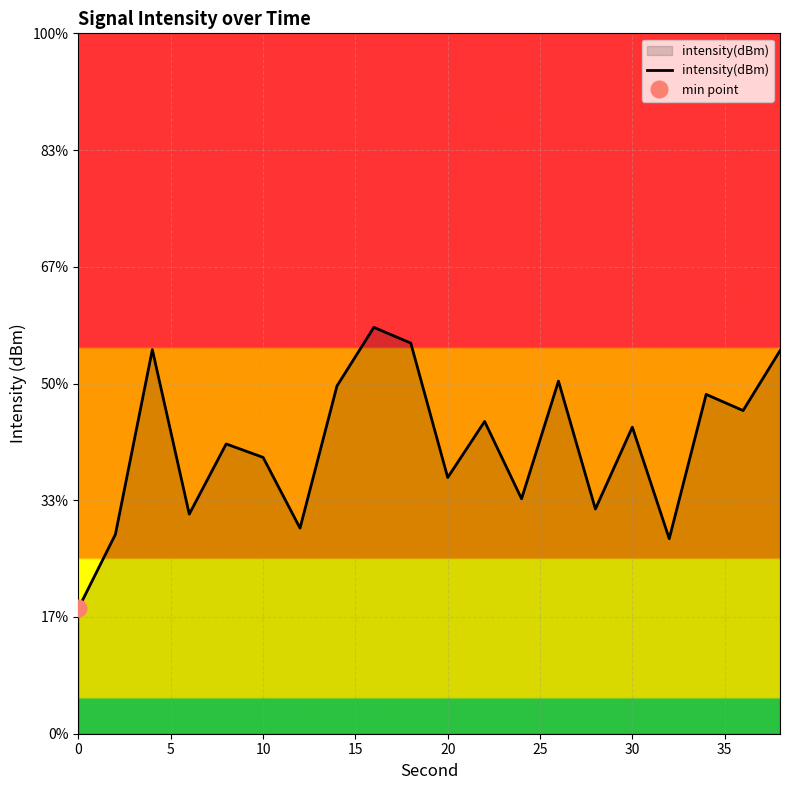

How many lines are shown in the chart?

1